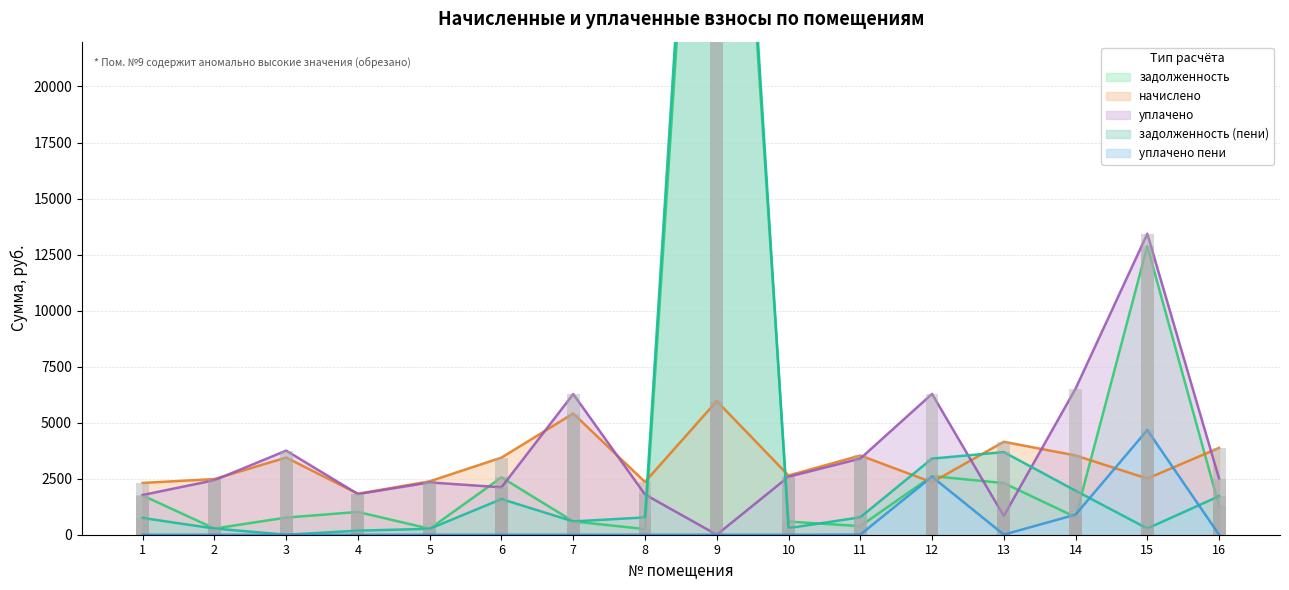

List the labels in order of задолженность value, smallest first.

8, 5, 2, 11, 10, 7, 3, 14, 4, 16, 1, 13, 6, 12, 15, 9